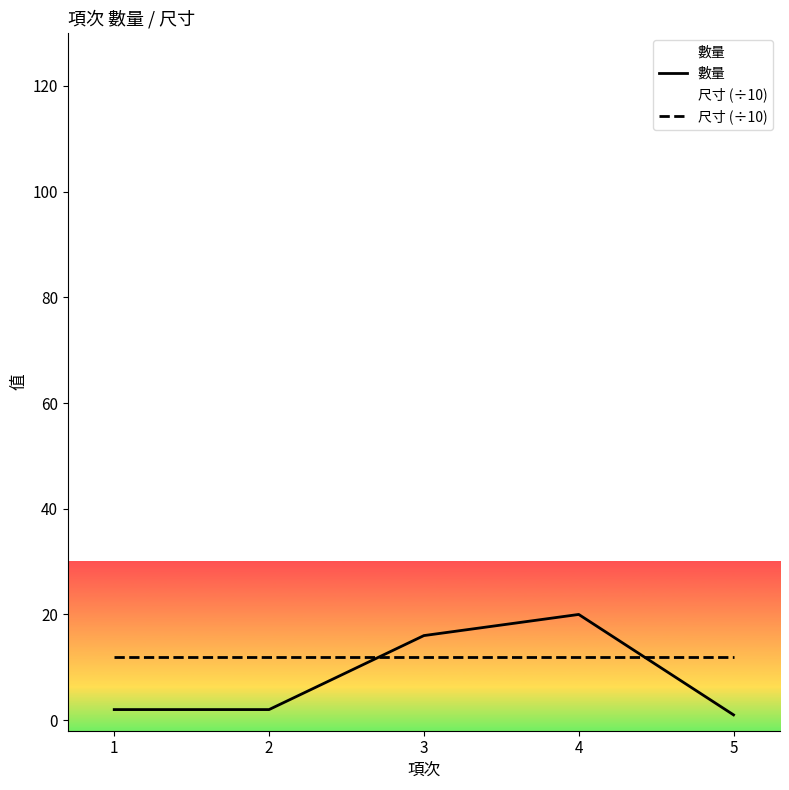

Read the 尺寸 (÷10) value at 5.

12